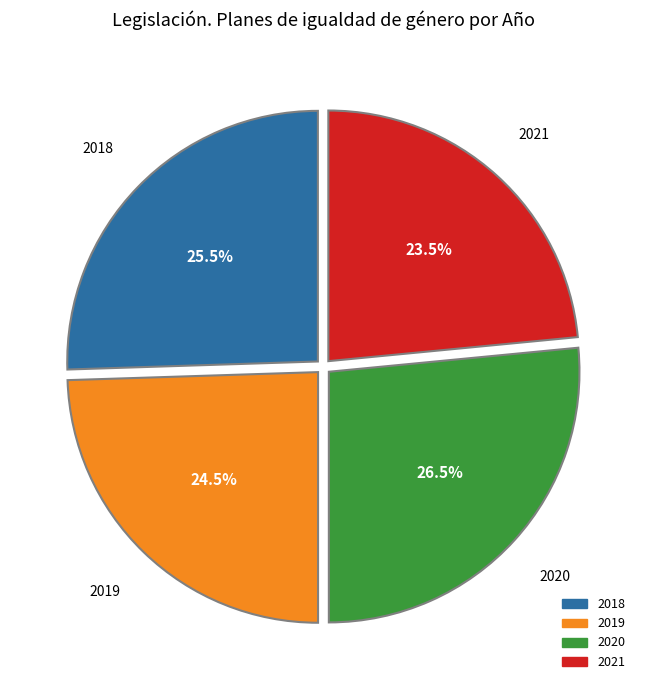

Between 2018 and 2020, which is larger?

2020